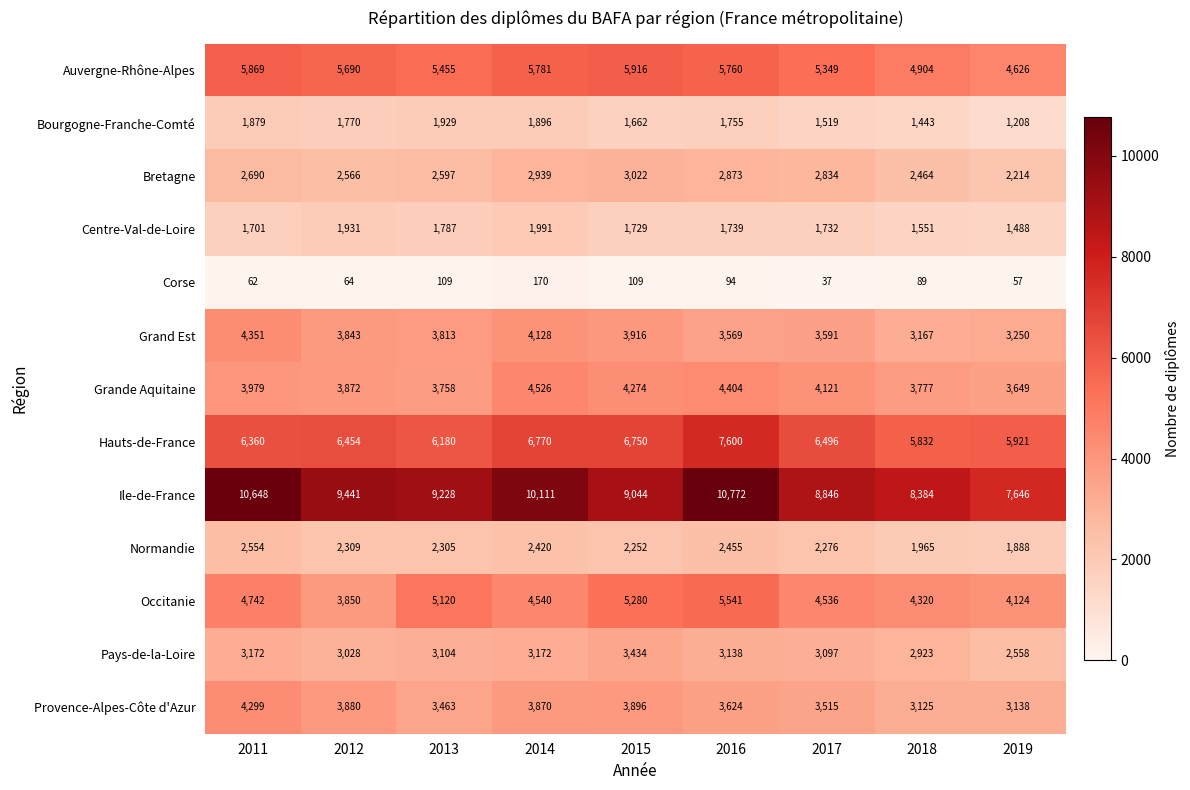

Between 2013 and 2015, which series saw the biggest shift?

Hauts-de-France